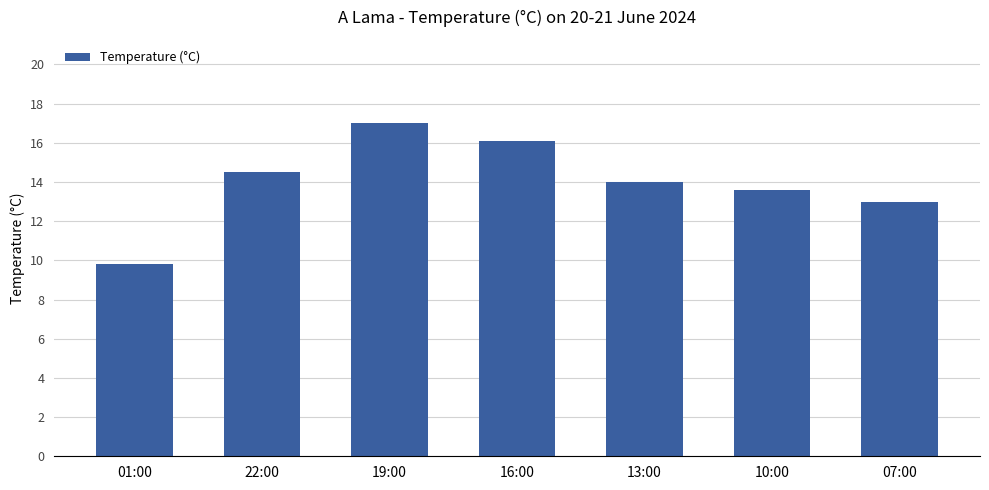

What is the change in value from 13:00 to 07:00?

-1.0